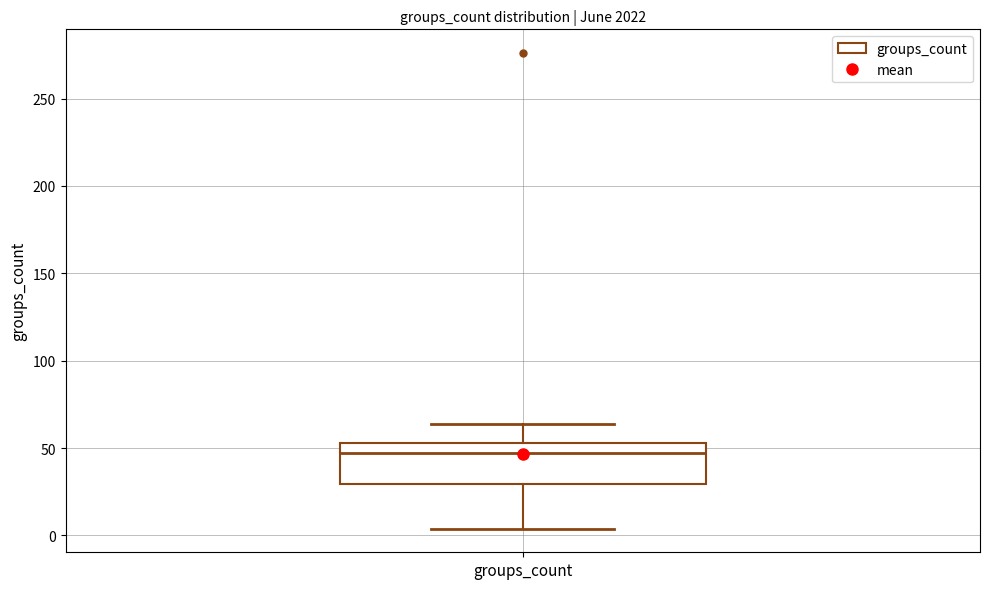

Read this box plot against the y-axis: the position of the median line, the range covered by the box, and the ends of both whiskers. The values are not printed on the chart, so give them approximately, as read against the axis.

median 45, box 30 to 55, whiskers 5 to 65